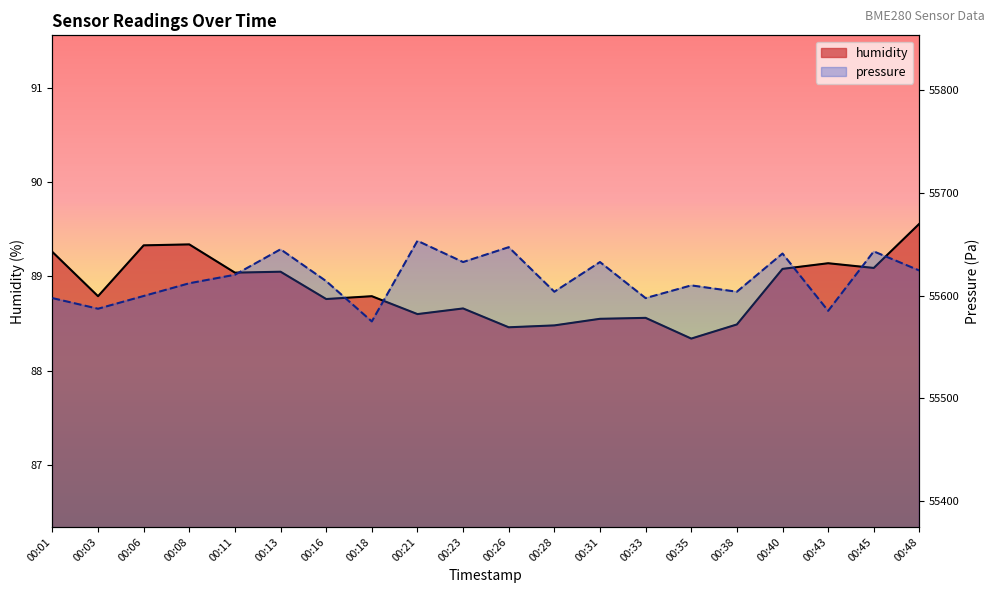

What is the difference between the pressure values at 00:28 and 00:26?

43.4